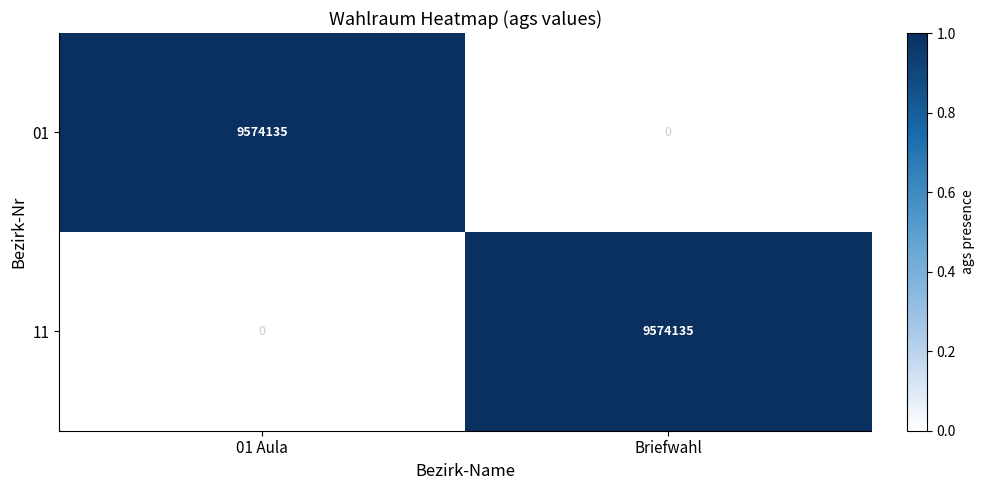

Rank the series at Briefwahl from lowest to highest value.

01, 11